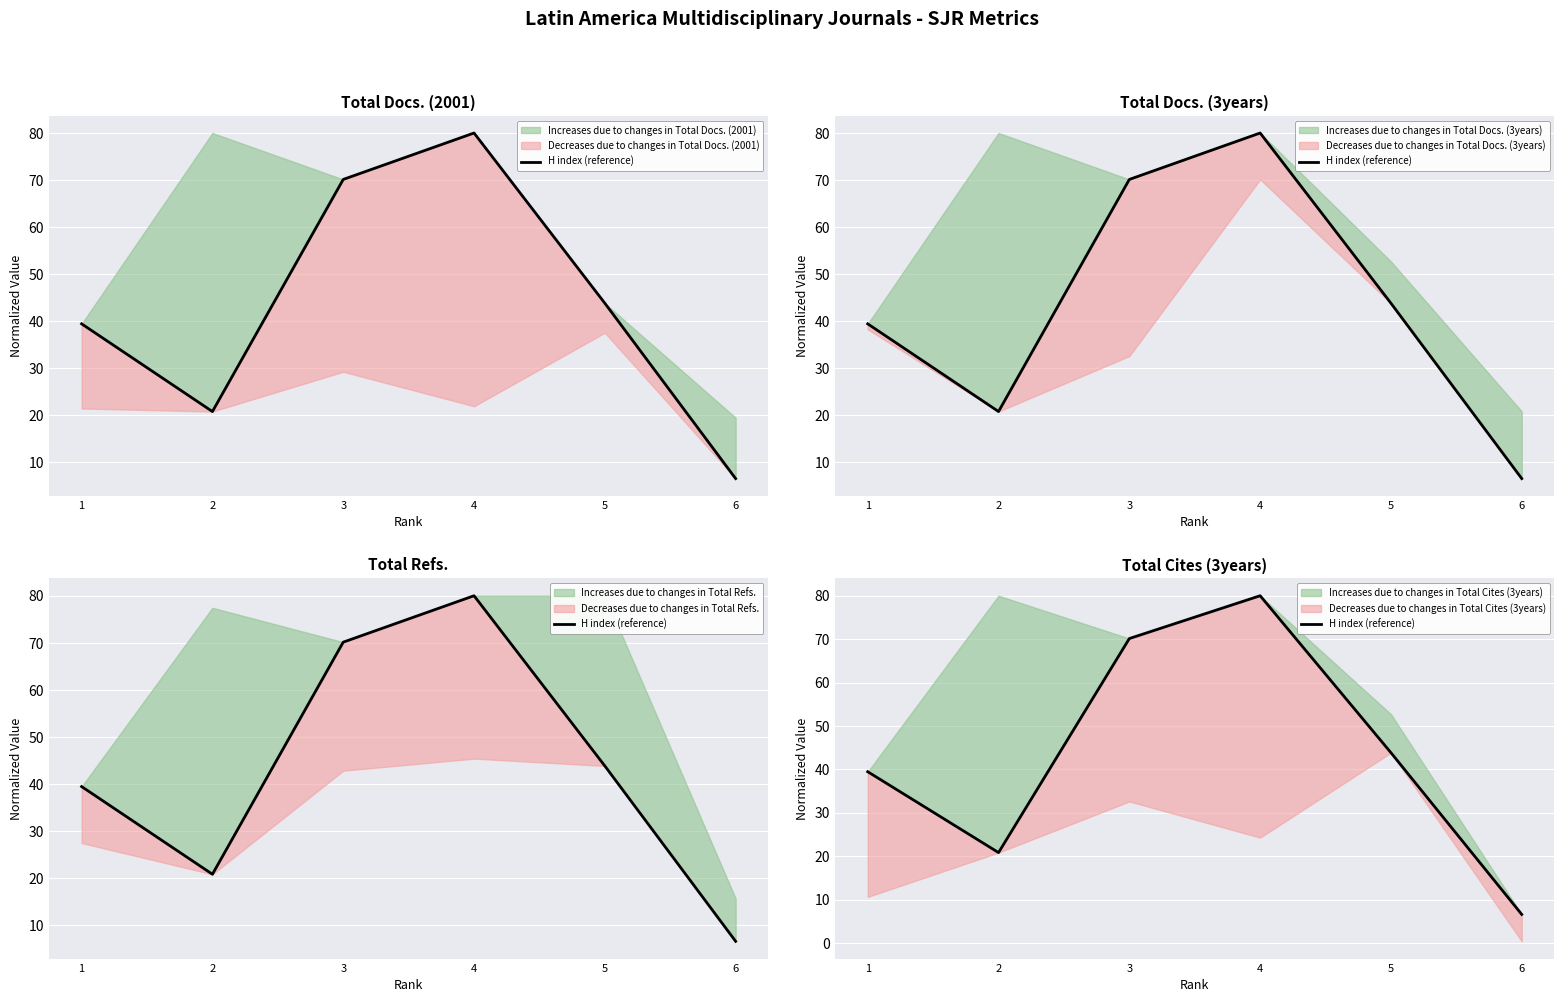

How many points are lower than both their immediate neighbors (excluding endpoints)?

1